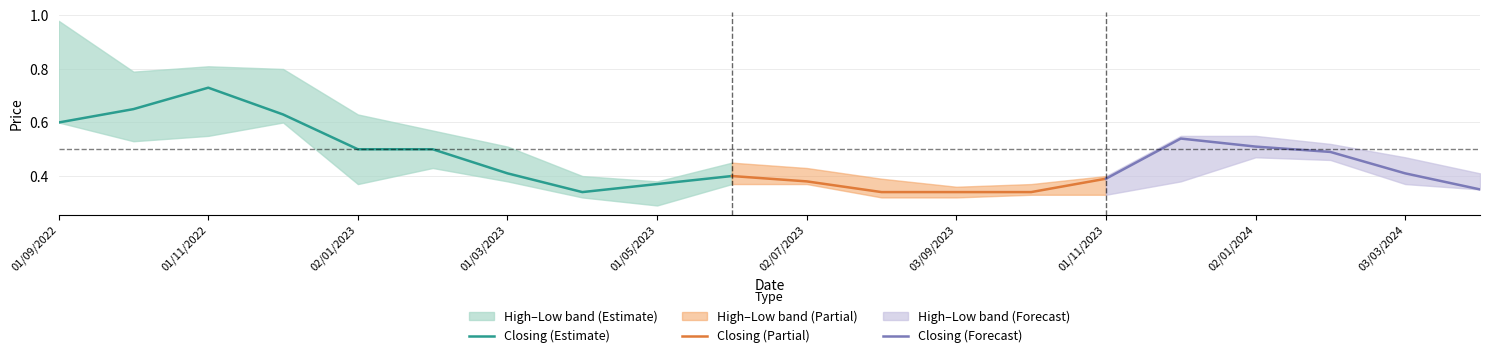

In Low, how many points are higher than both neighbors (excluding endpoints)?

3